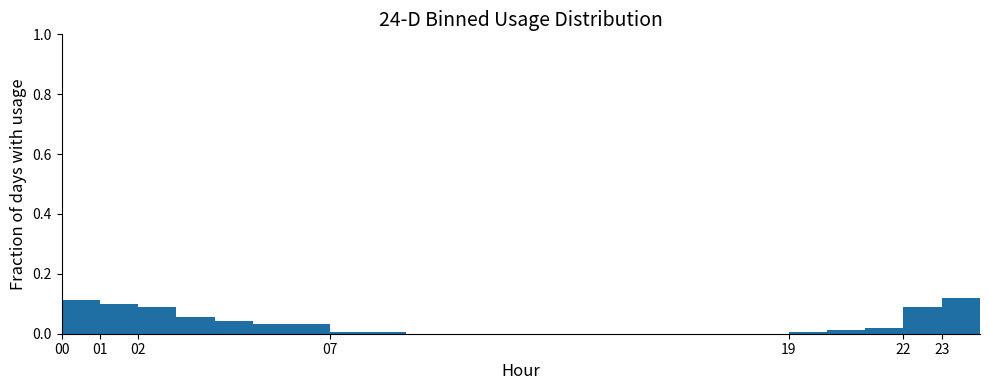

Reading left to right, transcribe this chart: for each bar, give the range it covers on the x-axis and its height. The values are not printed on the chart, so give them approximately, as read against the axis.

0 to 1: 0.12
1 to 2: 0.10
2 to 3: 0.08
3 to 4: 0.06
4 to 5: 0.04
5 to 6: 0.04
6 to 7: 0.04
7 to 8: under 0.02
8 to 9: under 0.02
9 to 10: 0
10 to 11: 0
11 to 12: 0
12 to 13: 0
13 to 14: 0
14 to 15: 0
15 to 16: 0
16 to 17: 0
17 to 18: 0
18 to 19: 0
19 to 20: under 0.02
20 to 21: under 0.02
21 to 22: under 0.02
22 to 23: 0.08
23 to 24: 0.12